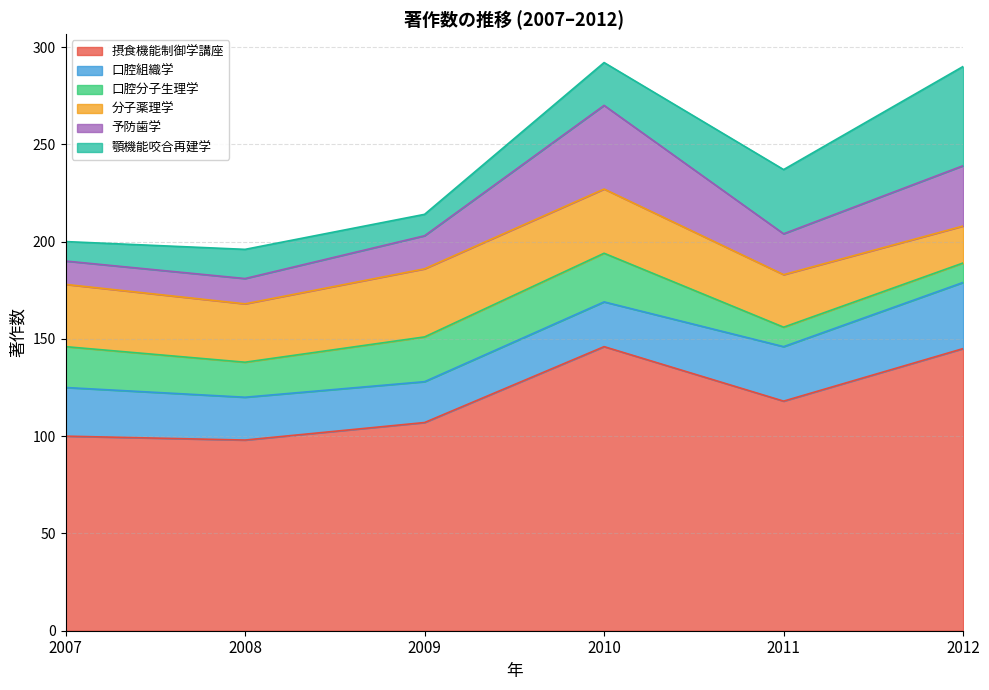

Which category has the highest value across all series?

2010